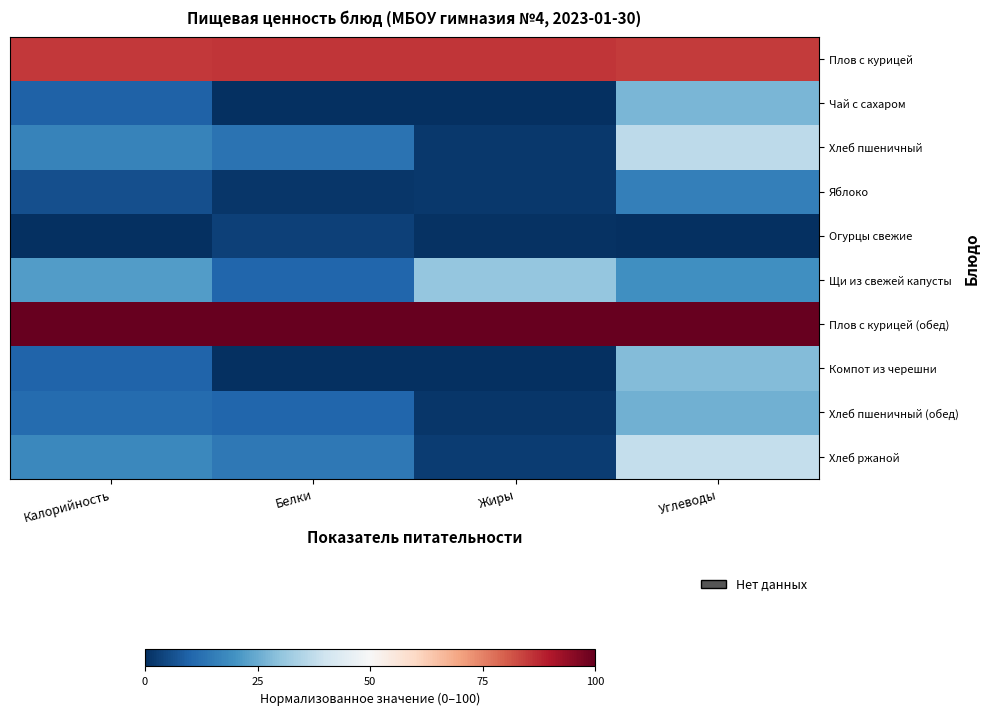

Which has a higher value, Калорийность or Жиры?

Жиры